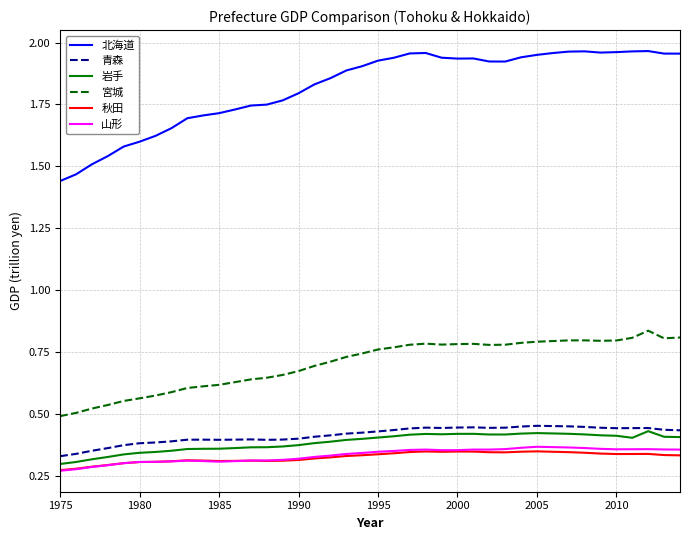

Which series has the largest range (max minus min)?

北海道